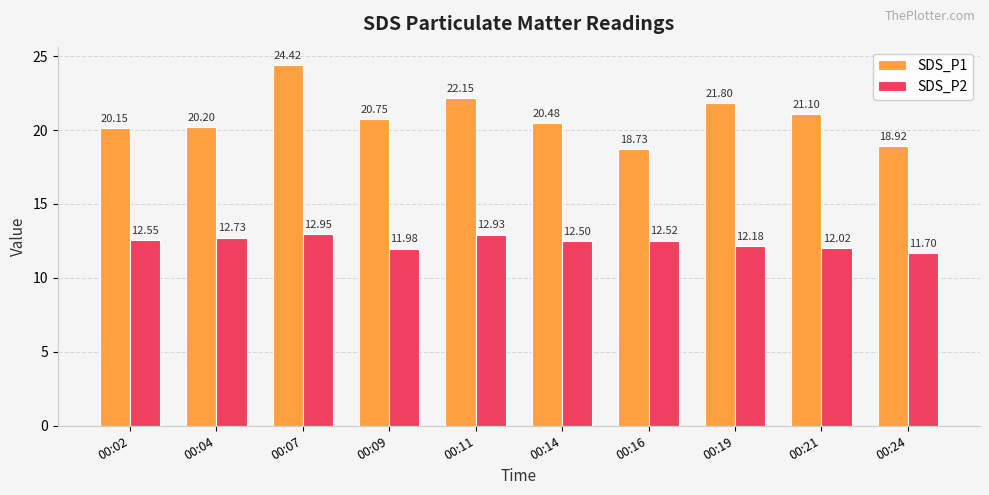

Which series has the widest spread of values?

SDS_P1